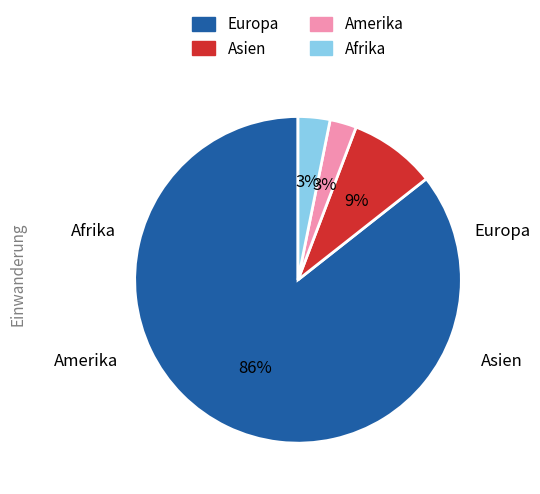

To the nearest percent, what percentage of the pie is Amerika?

3%